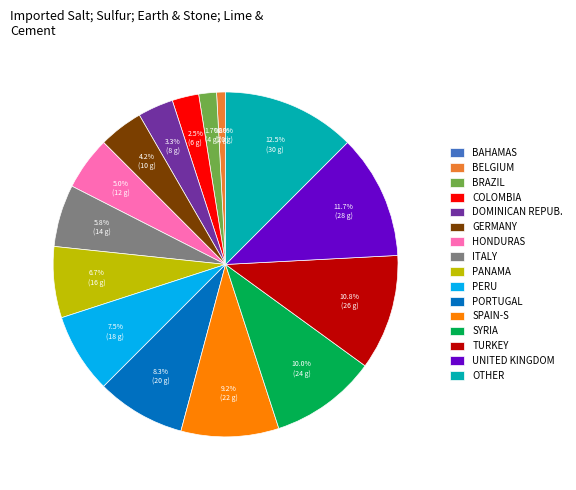

Count the number of slices in the pie.

16